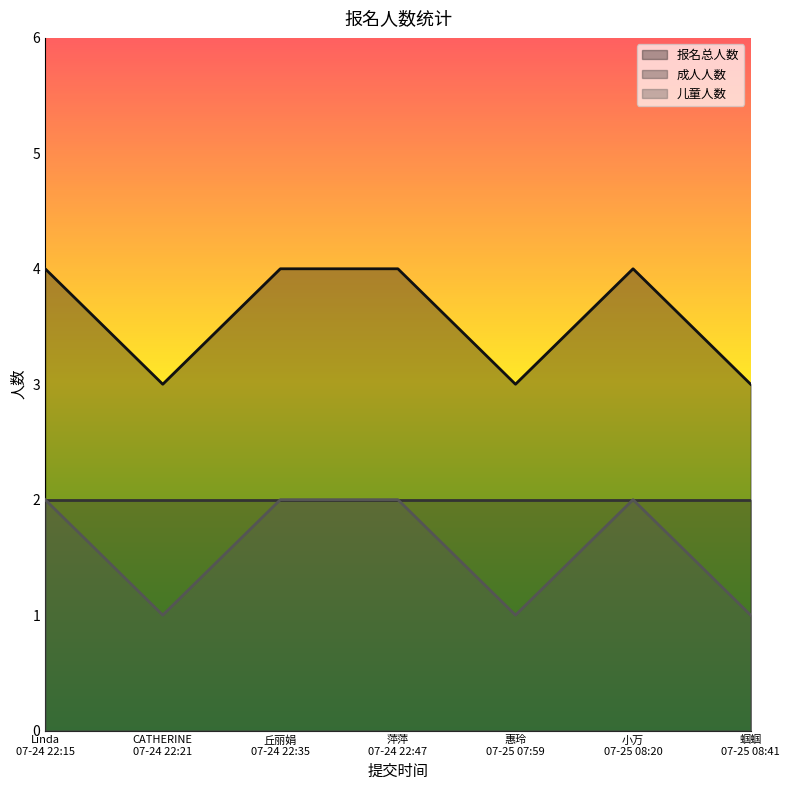

Which series has the largest total across all categories?

报名总人数